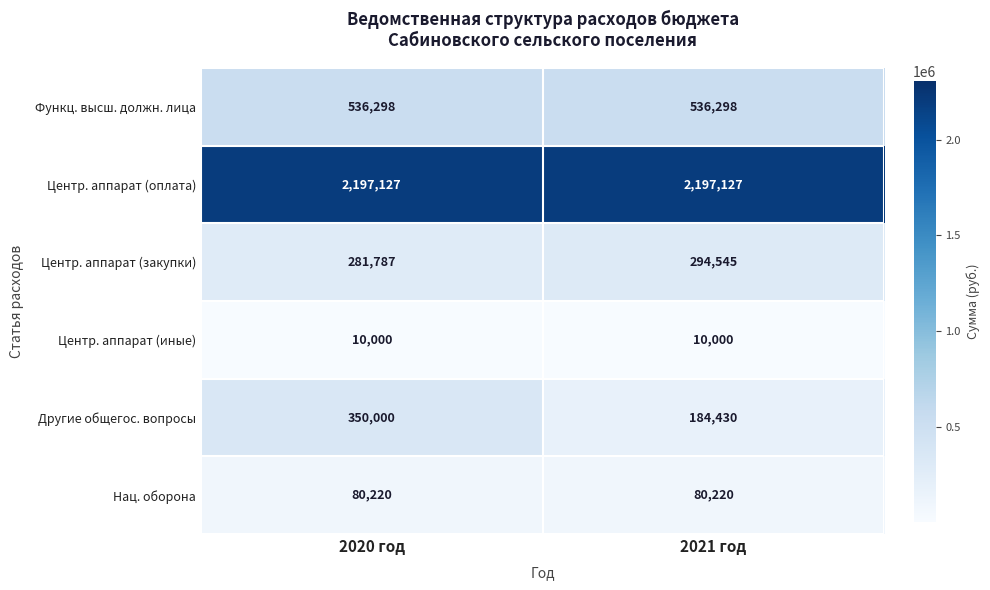

Which series changed the most between 2020 год and 2021 год?

Другие общегос. вопросы